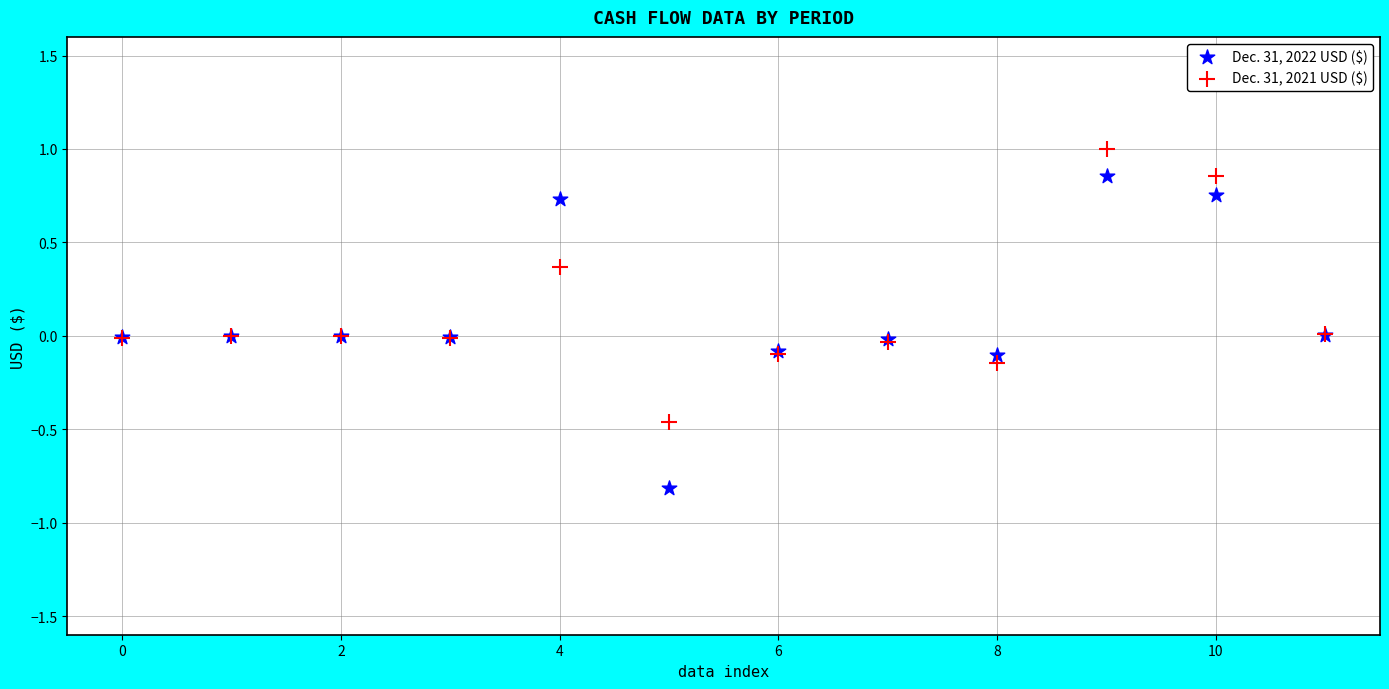

Which series contains the lowest Y value?

Dec. 31, 2022 USD ($)